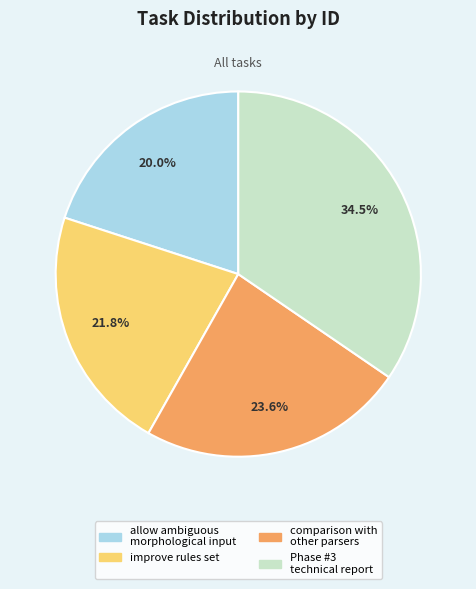

How many slices are in this pie chart?

4